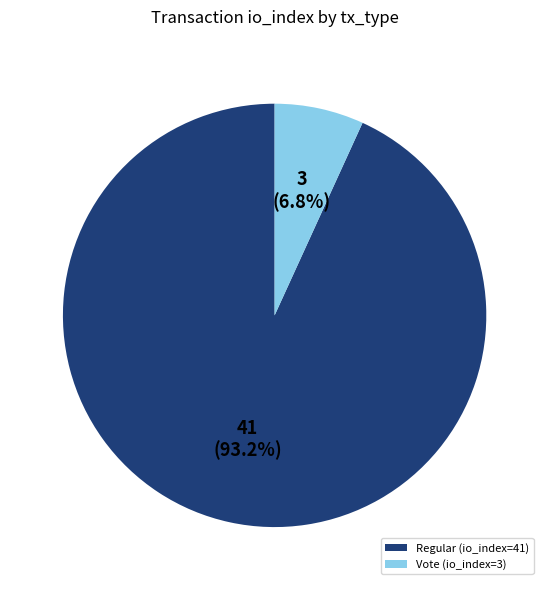

True or false: Vote (io_index=3) accounts for 14% of the total.

False